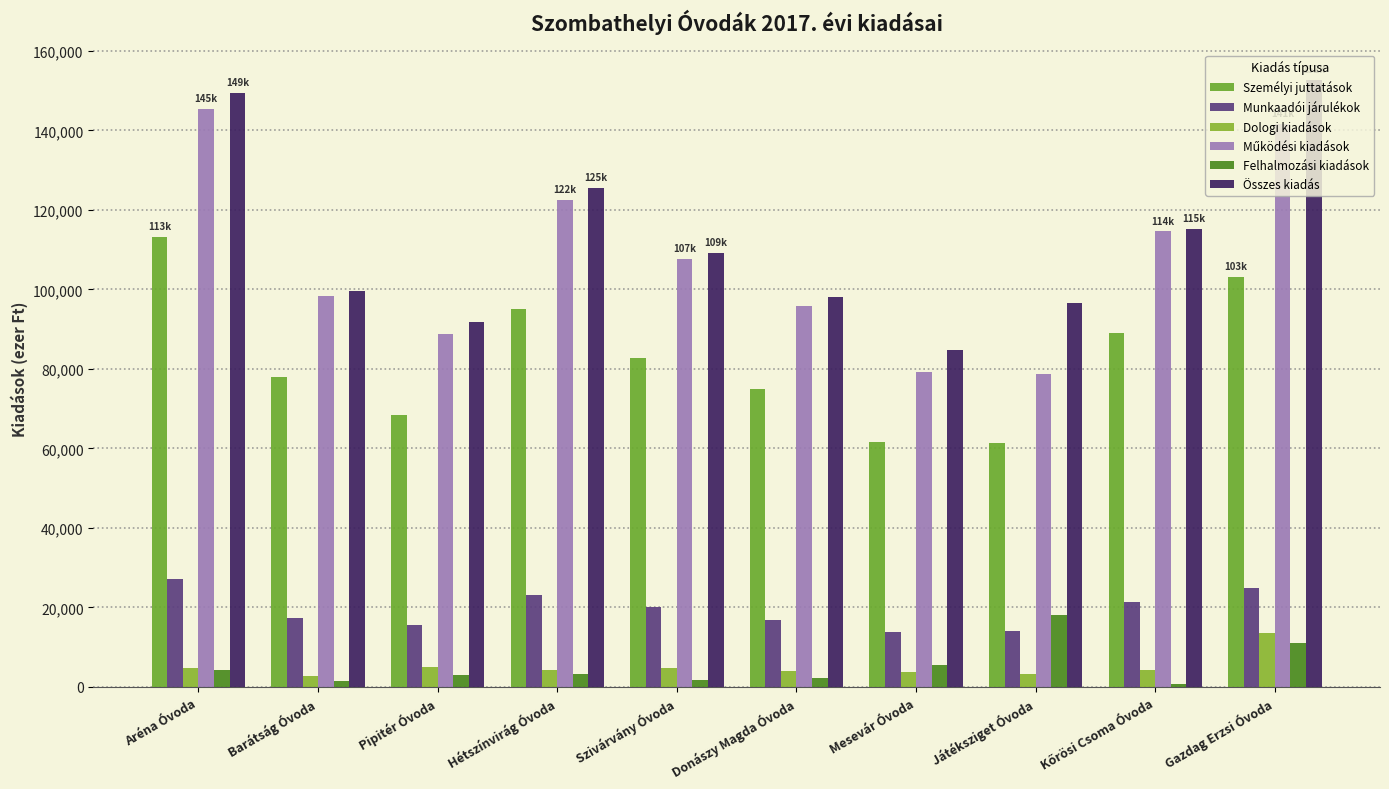

Rank the categories by Működési kiadások value from lowest to highest.

Játéksziget Óvoda, Mesevár Óvoda, Pipitér Óvoda, Donászy Magda Óvoda, Barátság Óvoda, Szivárvány Óvoda, Kőrösi Csoma Óvoda, Hétszínvirág Óvoda, Gazdag Erzsi Óvoda, Aréna Óvoda